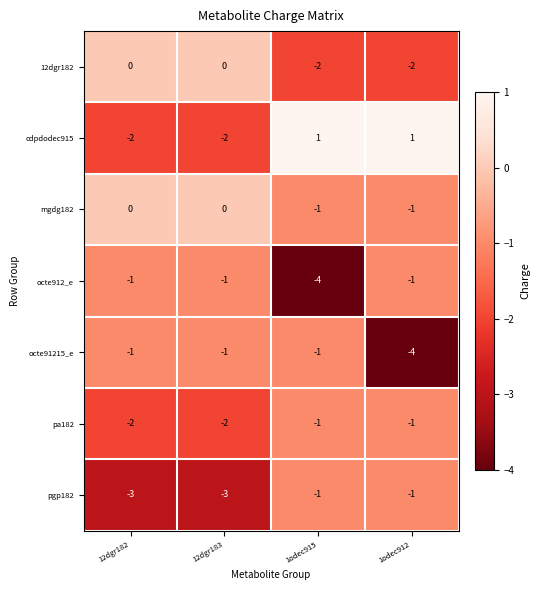

What is the sum of all octe91215_e values?

-7